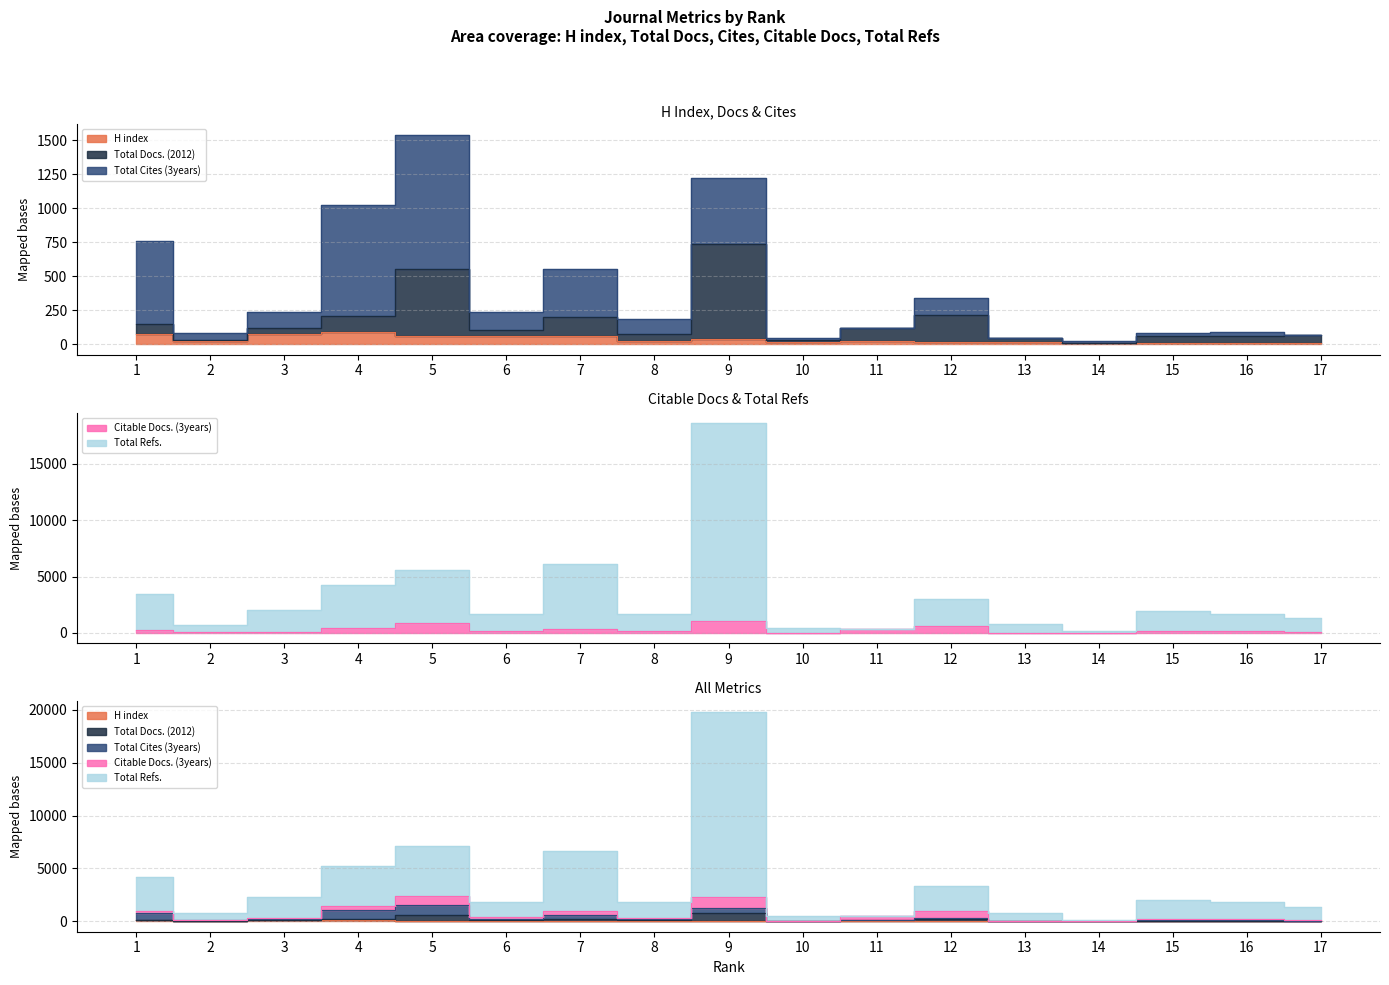

Where do H index and Citable Docs. (3years) first cross each other?

9 and 10